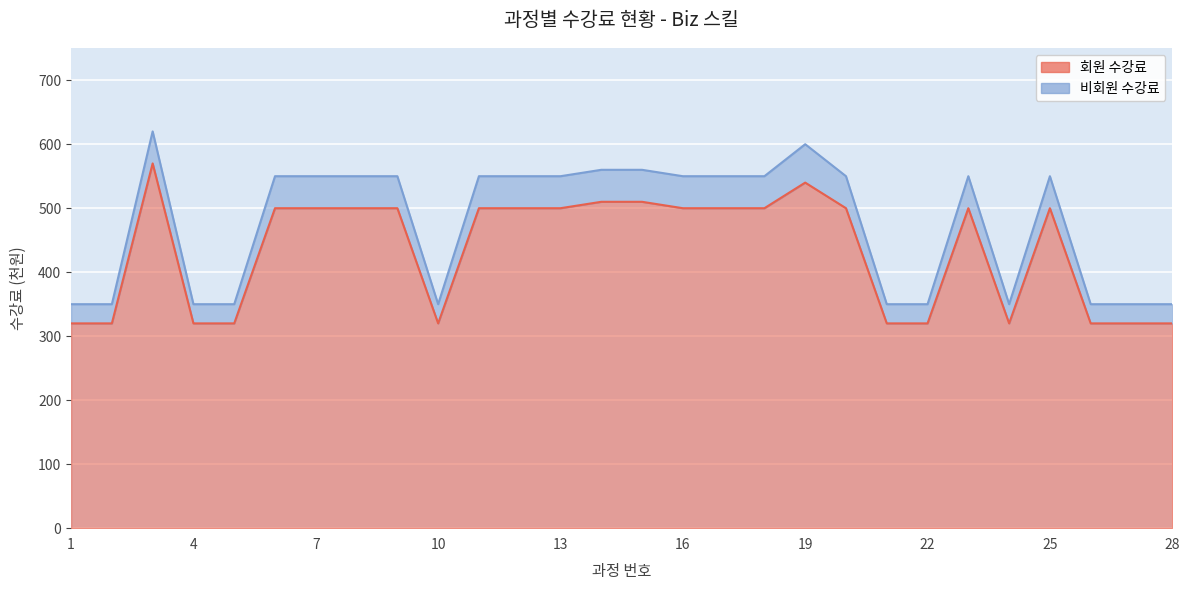

Which series has the largest total across all categories?

비회원 수강료